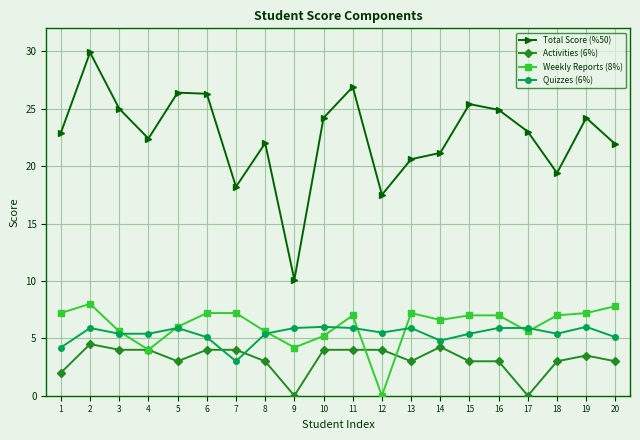

What is the greatest value displayed?

29.9